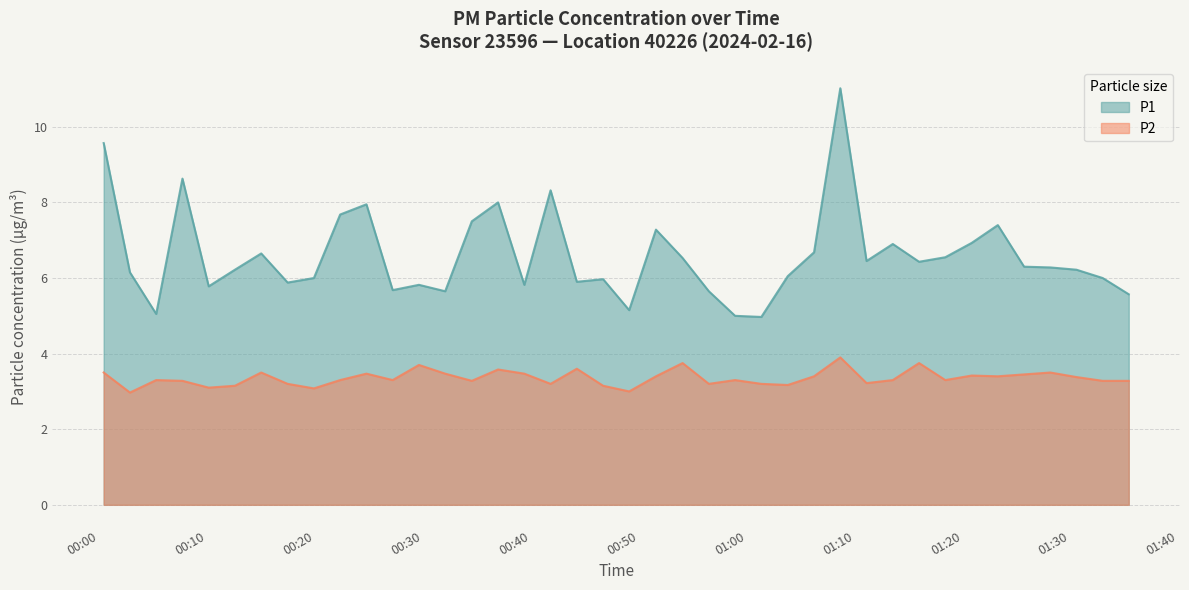

How many data points in P1 are less than 6?

14